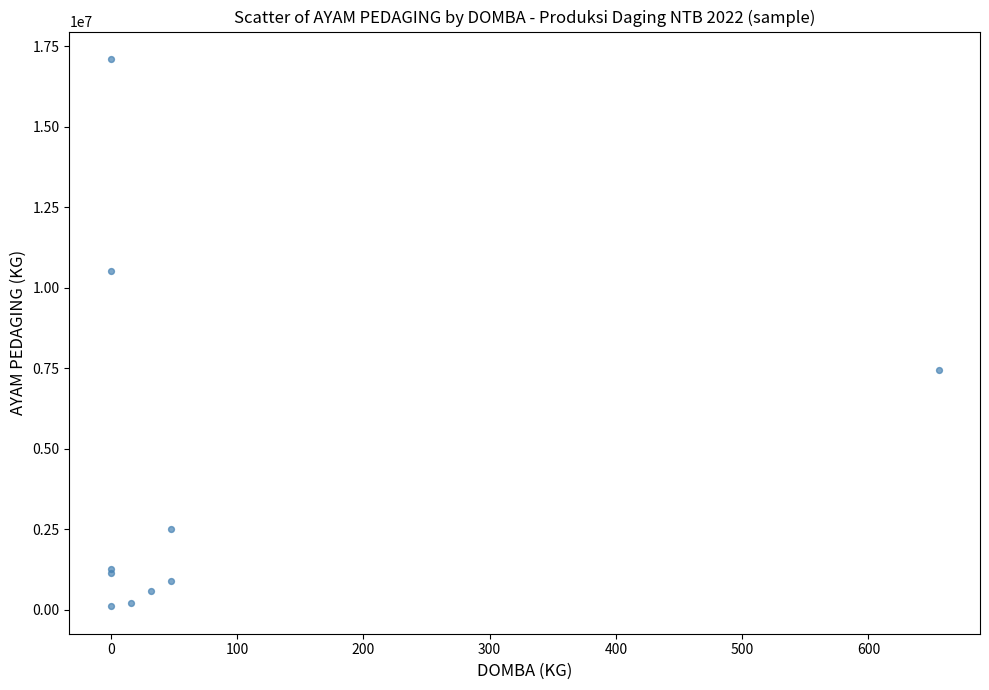

What Y value in the scatter plot is closest to 8611427?

7466398.6